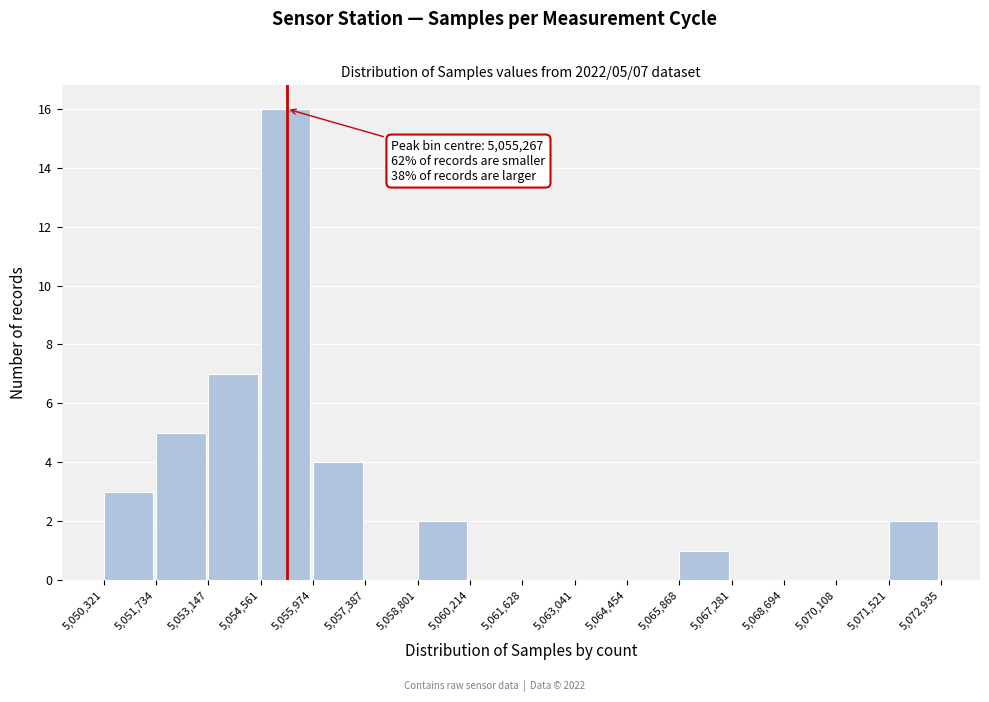

Over which range of the x-axis is the bar tallest?

5,054,561 to 5,055,974